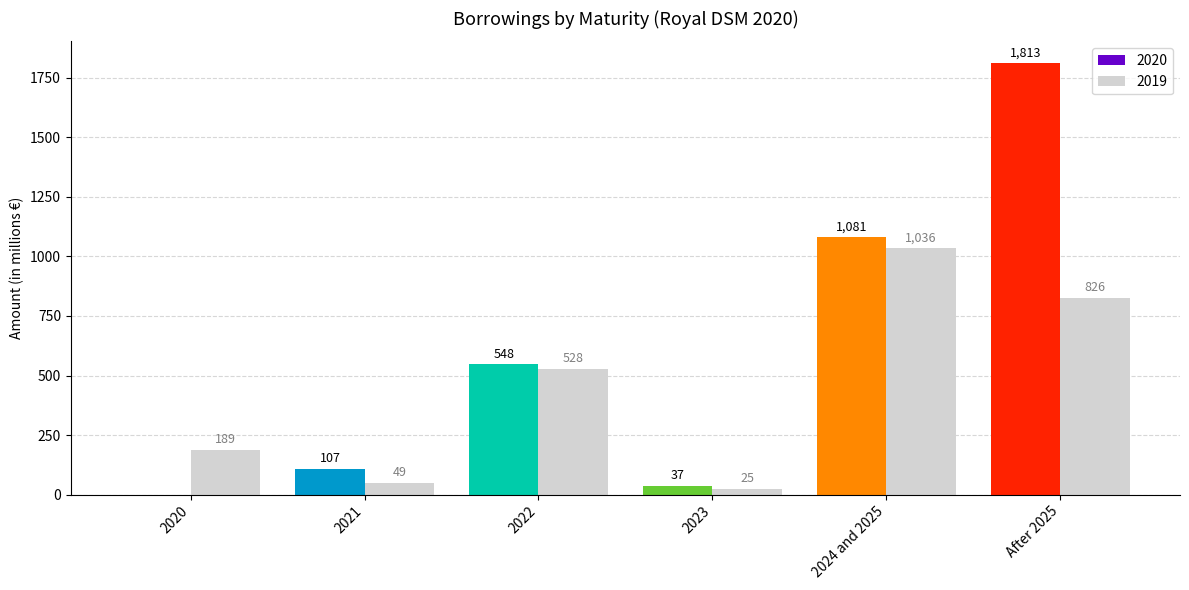

At which category is the sum across all series the highest?

After 2025